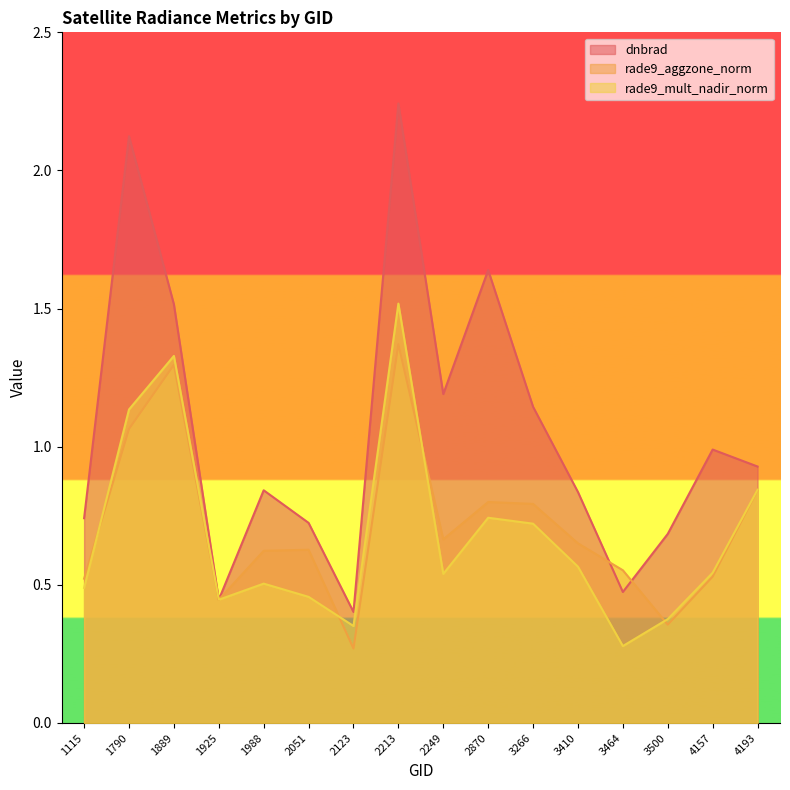

Rank the categories by dnbrad value from lowest to highest.

2123, 1925, 3464, 3500, 2051, 1115, 3410, 1988, 4193, 4157, 3266, 2249, 1889, 2870, 1790, 2213